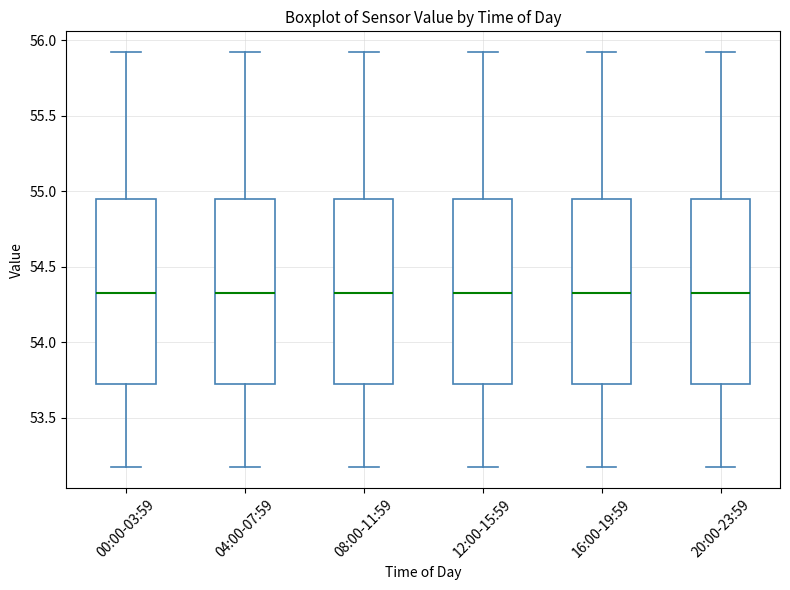

Where is the upper edge of the box for 00:00-03:59 on the y-axis? The values are not printed on the chart, so give them approximately, as read against the axis.

54.95